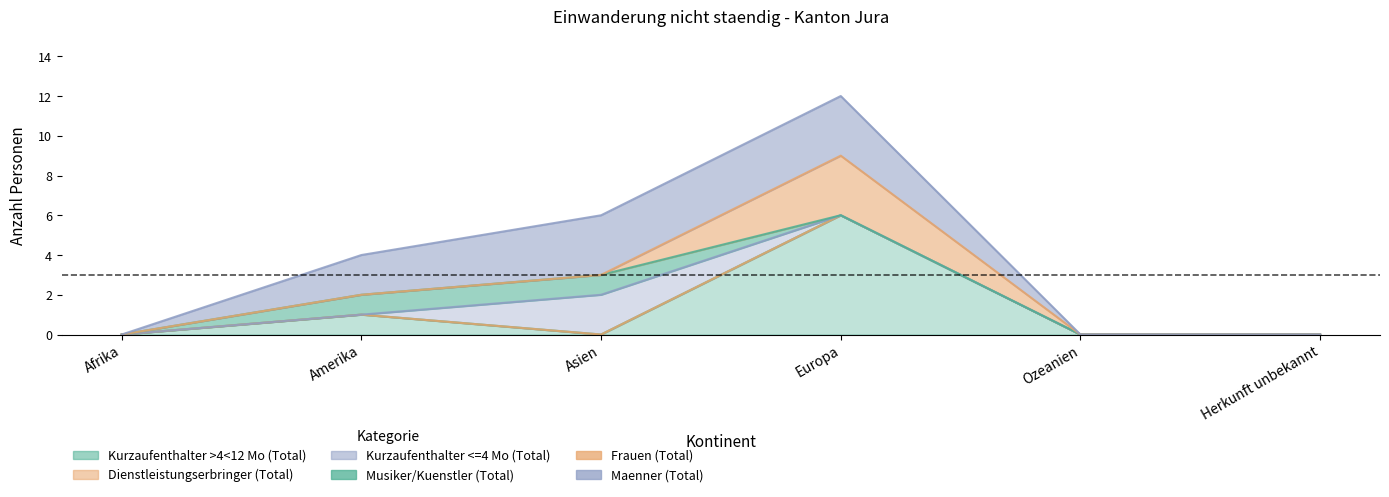

What is the label of the 2nd point from the right?

Ozeanien